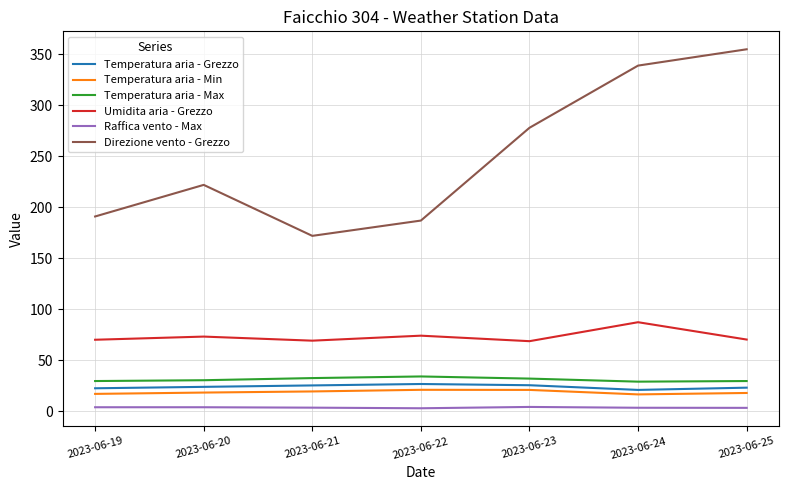

Rank the categories by Direzione vento - Grezzo value from highest to lowest.

2023-06-25, 2023-06-24, 2023-06-23, 2023-06-20, 2023-06-19, 2023-06-22, 2023-06-21